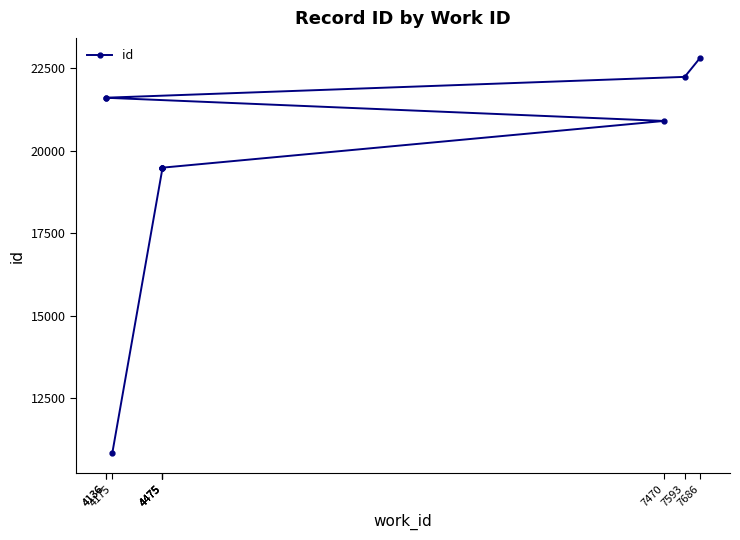

Reading right to left, transcribe all the data shown in this chart.

22813	22232	21601	21600	20898	19484	19483	19471	19470	10833